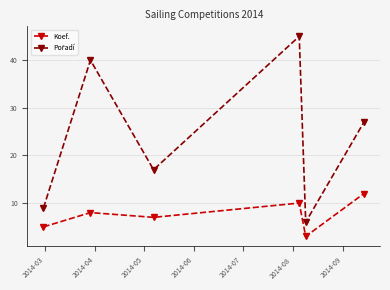

What is the difference between the maximum and minimum values in the Koef. series?

9